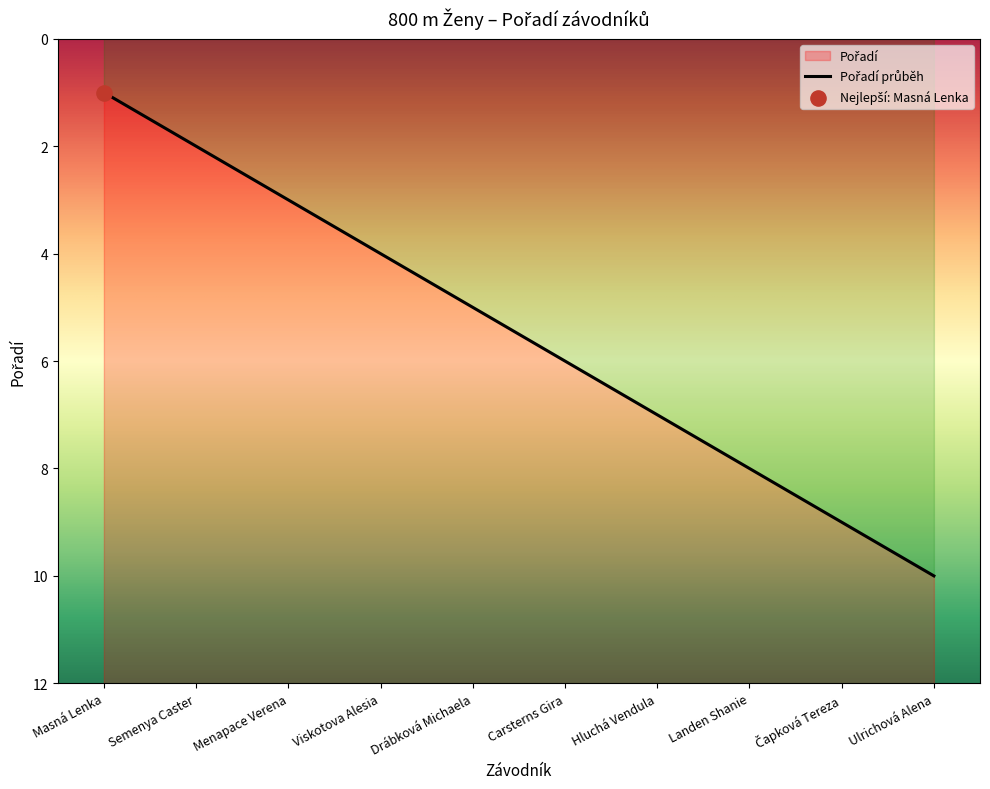

What is the change in value from Viskotova Alesia to Hluchá Vendula?

+3